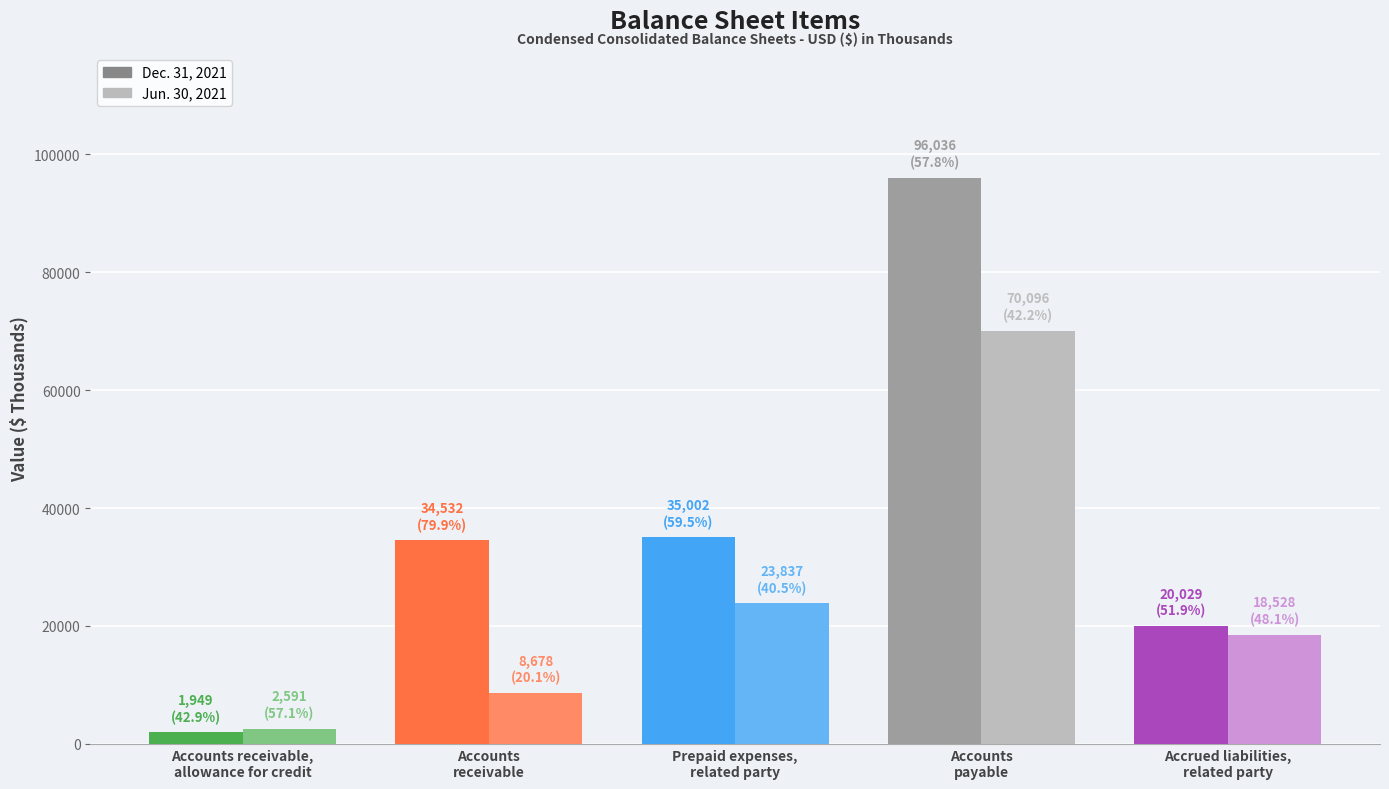

What is the difference between the maximum and second lowest values in the Jun. 30, 2021 series?

61418